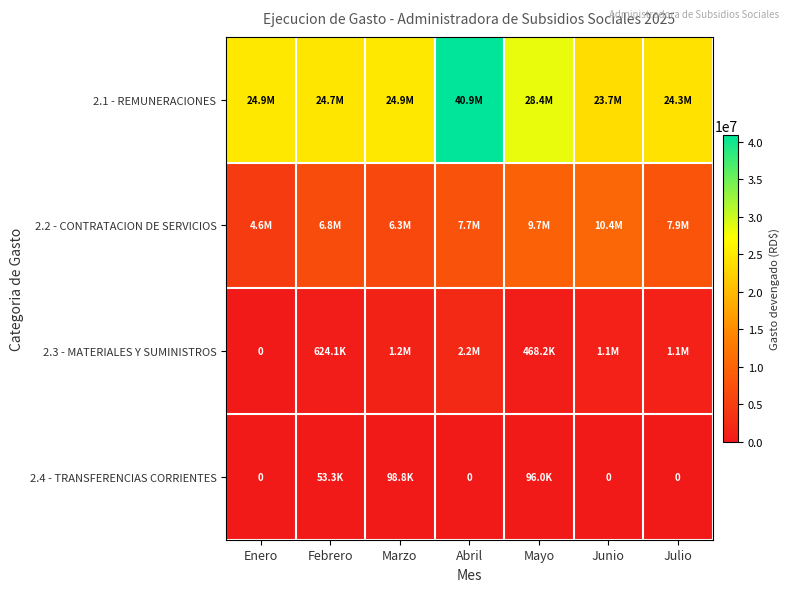

Which series has the widest spread of values?

2.1 - REMUNERACIONES